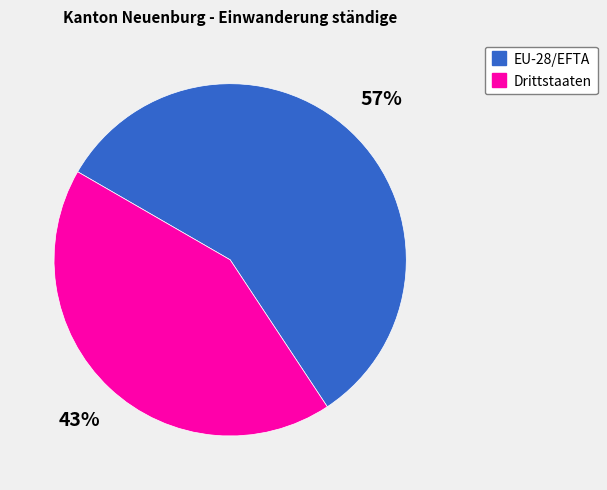

Which has a higher value, EU-28/EFTA or Drittstaaten?

EU-28/EFTA